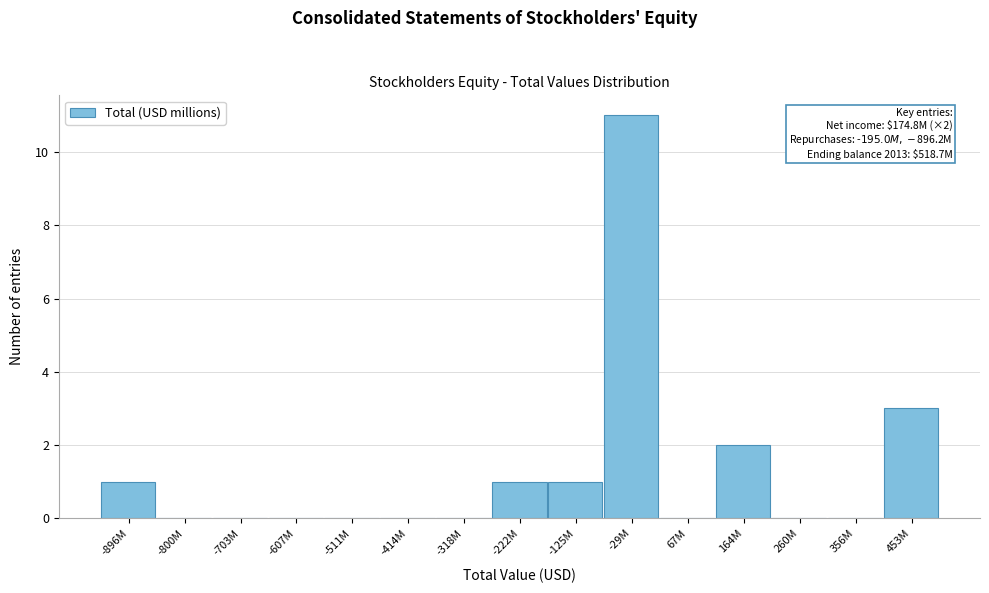

Reading left to right, what are all the values shown in this chart?

-896M=1	-800M=0	-703M=0	-607M=0	-511M=0	-414M=0	-318M=0	-222M=1	-125M=1	-29M=11	67M=0	164M=2	260M=0	356M=0	453M=3